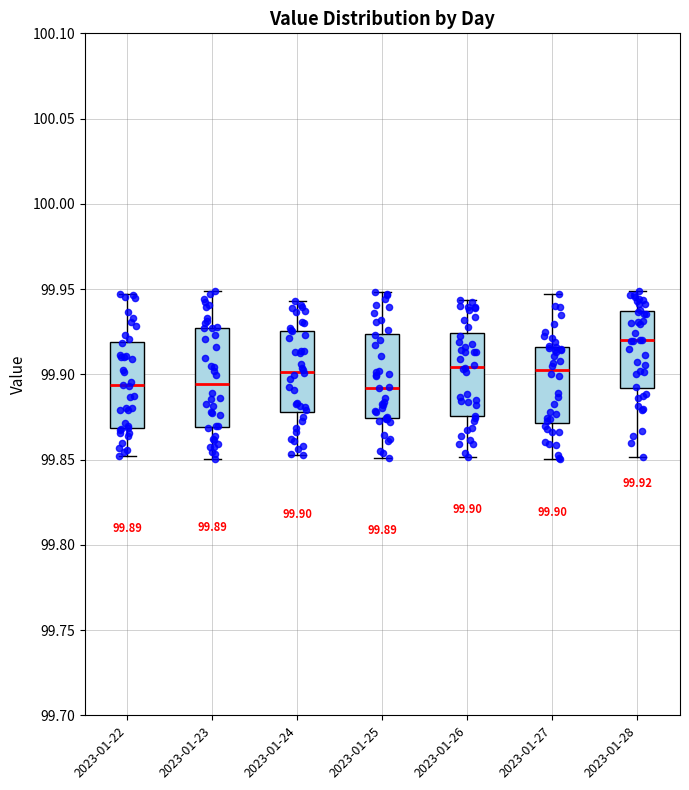

Comparing the boxes themselves (not the whiskers), which one is the tallest?

2023-01-23